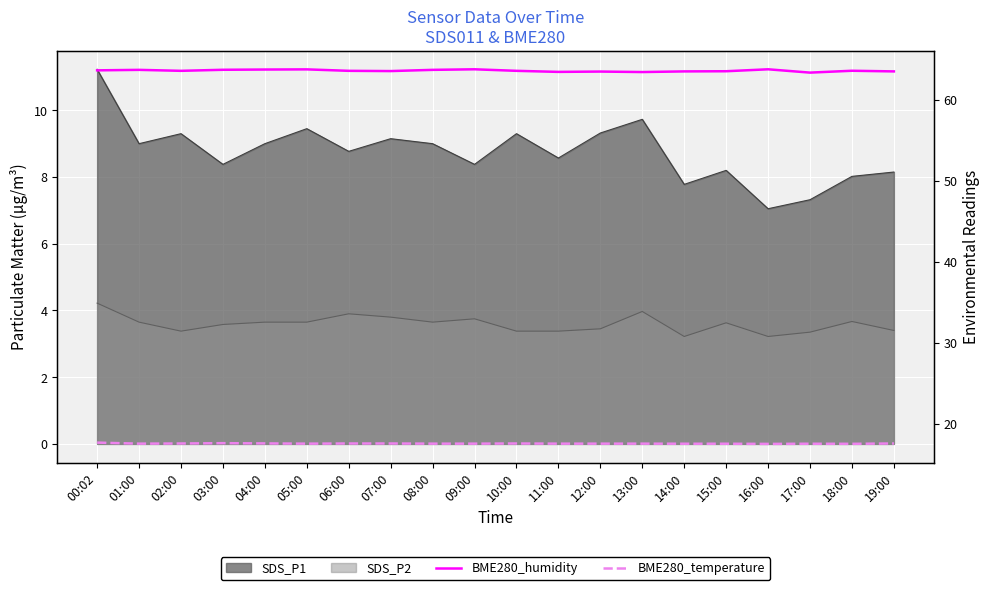

True or false: BME280_humidity and BME280_temperature cross at least once.

False